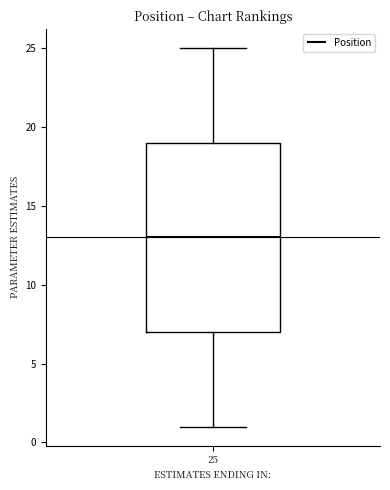

Transcribe this box plot: give where the median line is, the range the box spans, and where the two whiskers end, as read against the y-axis. The values are not printed on the chart, so give them approximately, as read against the axis.

median 13, box 7 to 19, whiskers 1 to 25